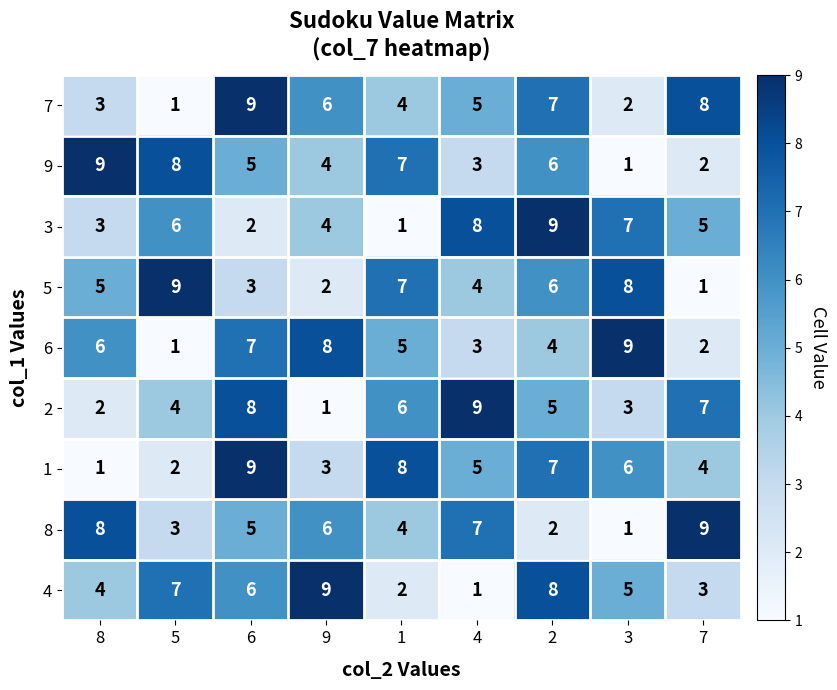

The value of 7 at 6 is 9. True or false?

True